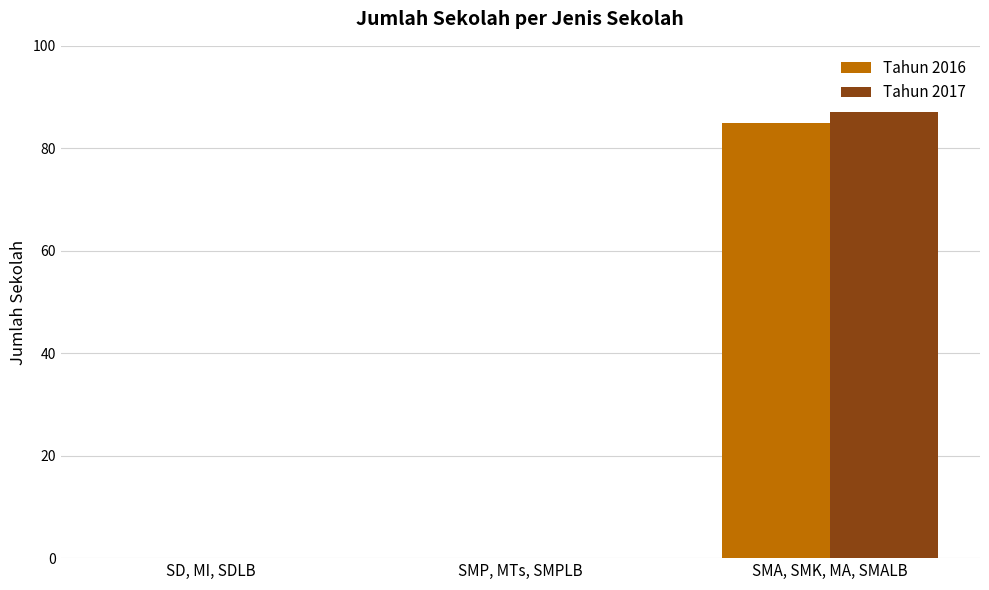

Which category has the highest value in the Tahun 2017 series?

SMA, SMK, MA, SMALB